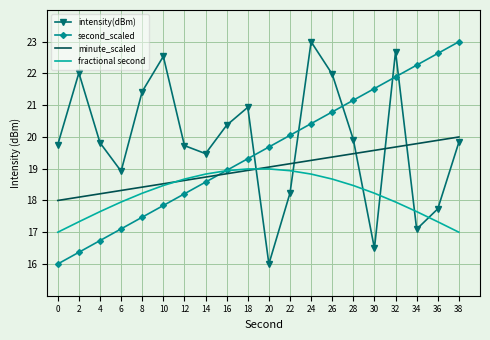

What is the sum of the intensity(dBm) values at 24 and 8?

44.4